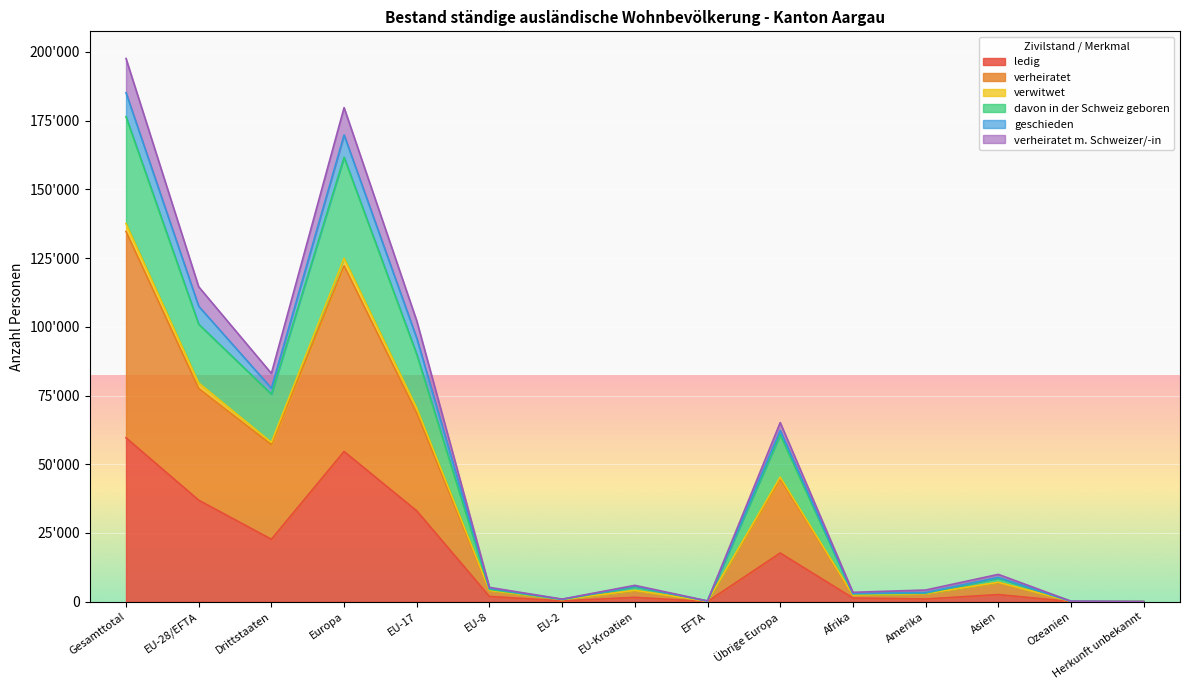

What is the minimum value for davon in der Schweiz geboren?

44